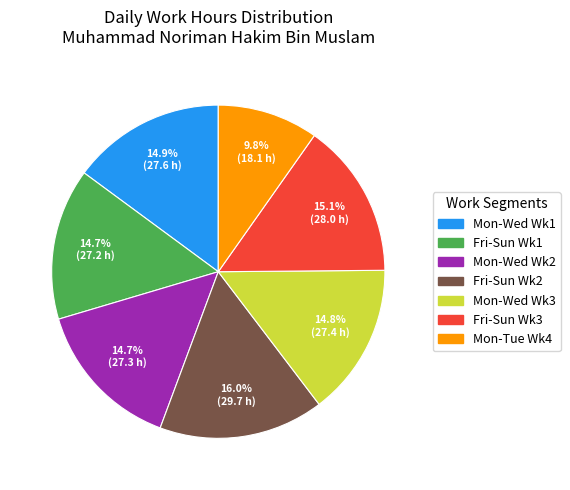

Is there any slice that represents more than half of the pie?

No